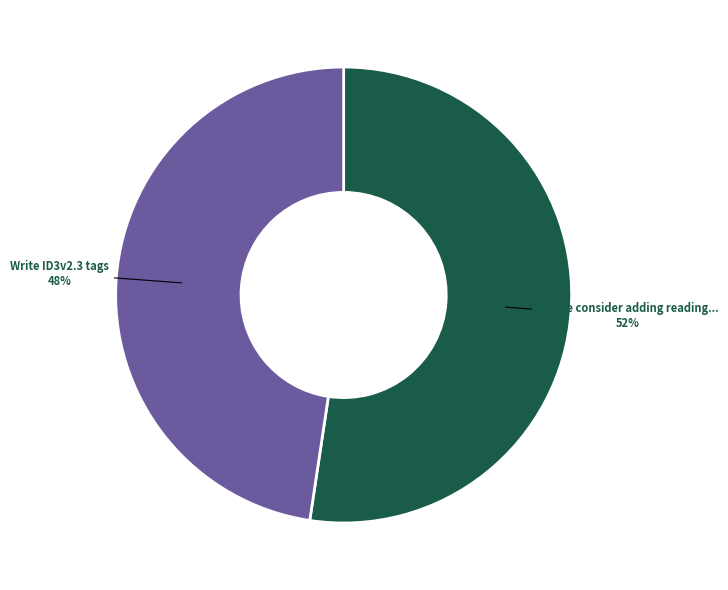

Is there a majority slice in this chart?

Yes